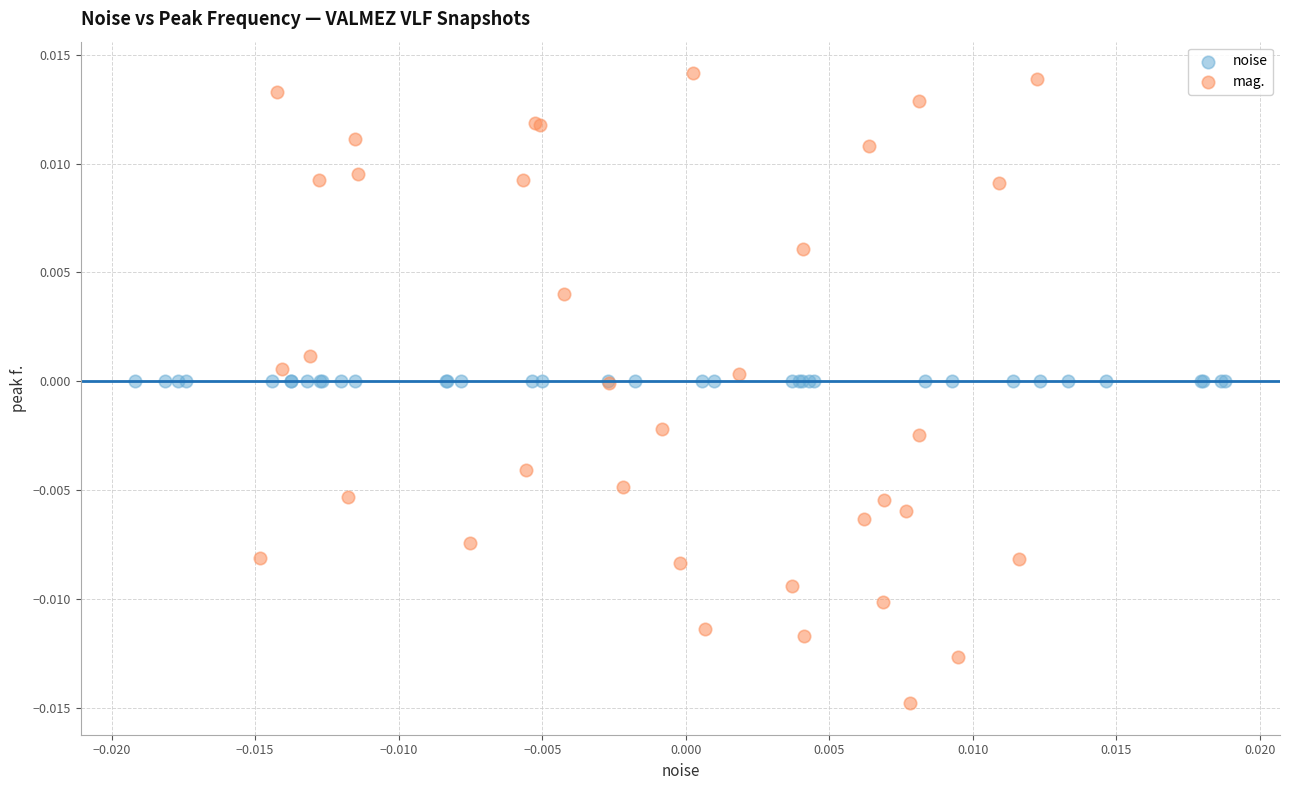

Which series contains the highest Y value?

mag.